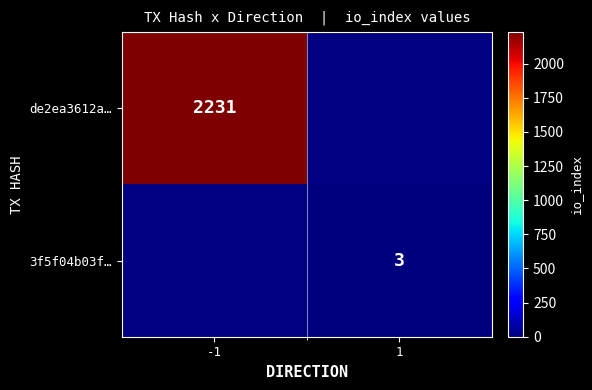

Count the number of categories in the chart.

2